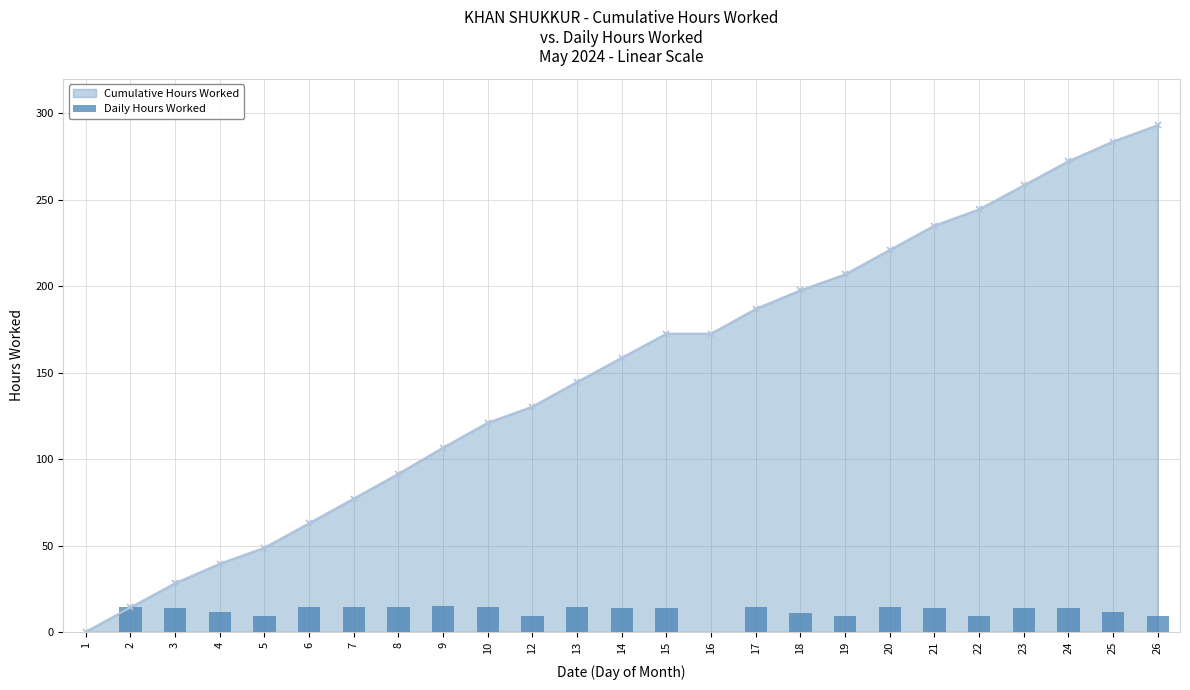

What is the value of the 16th bar from the left?

14.3